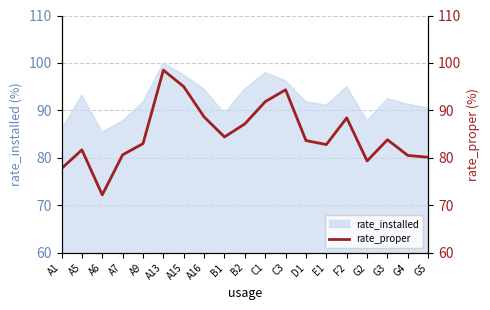

Between A15 and A7, which is larger?

A15